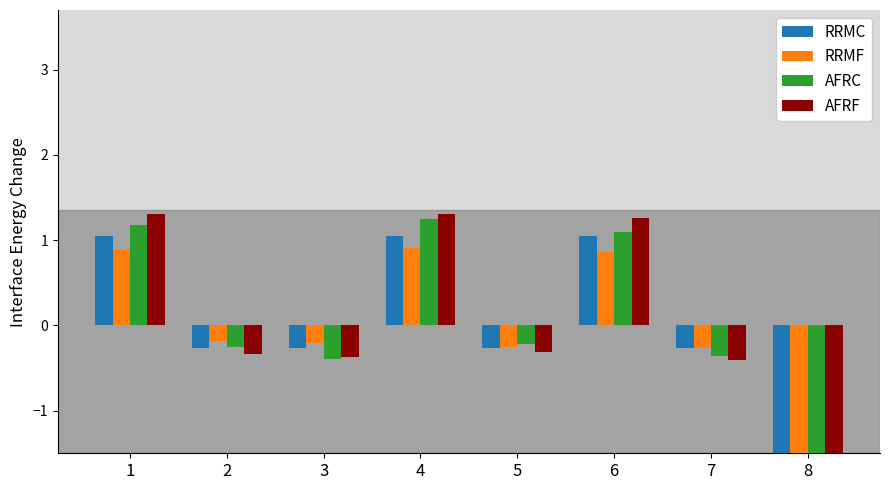

Which category has the highest value in the AFRF series?

1